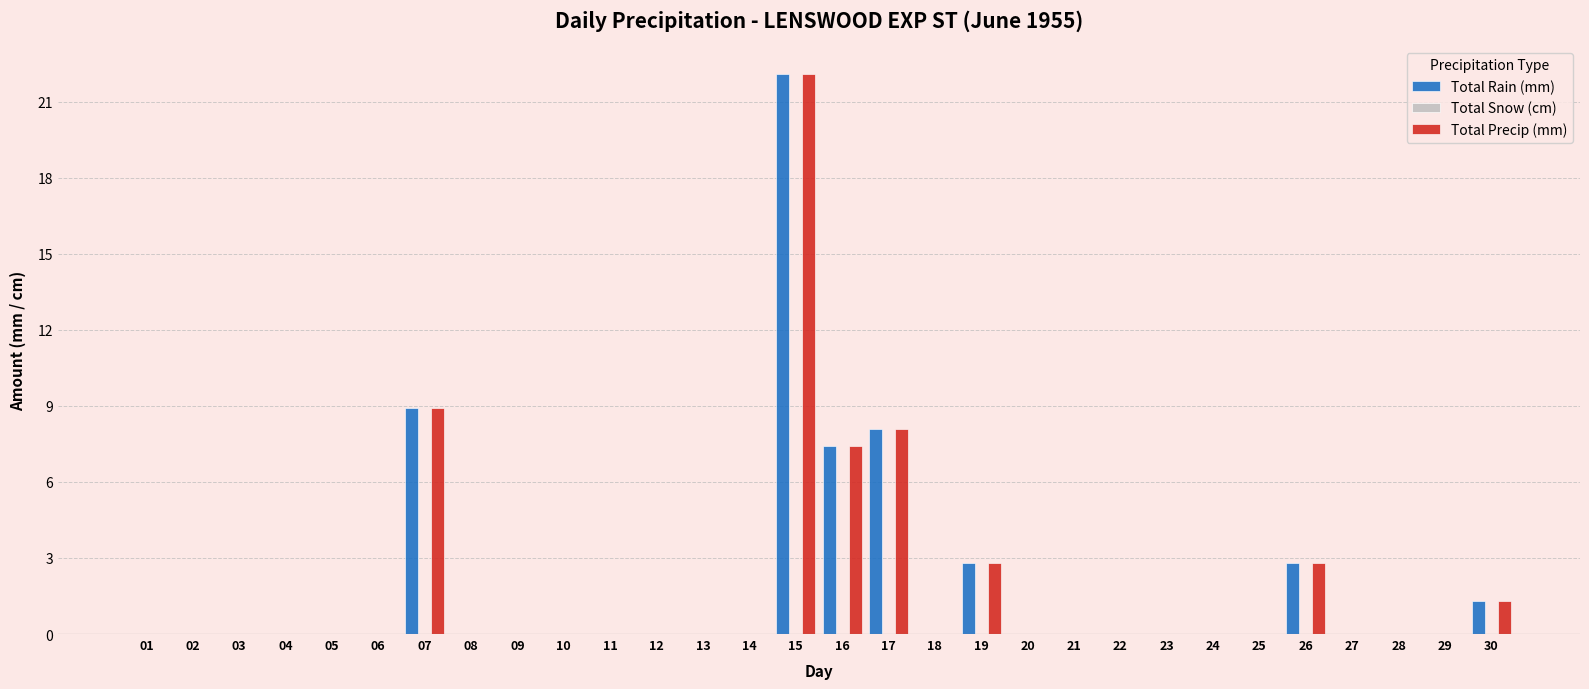

What is the sum of all Total Precip (mm) values?

53.4